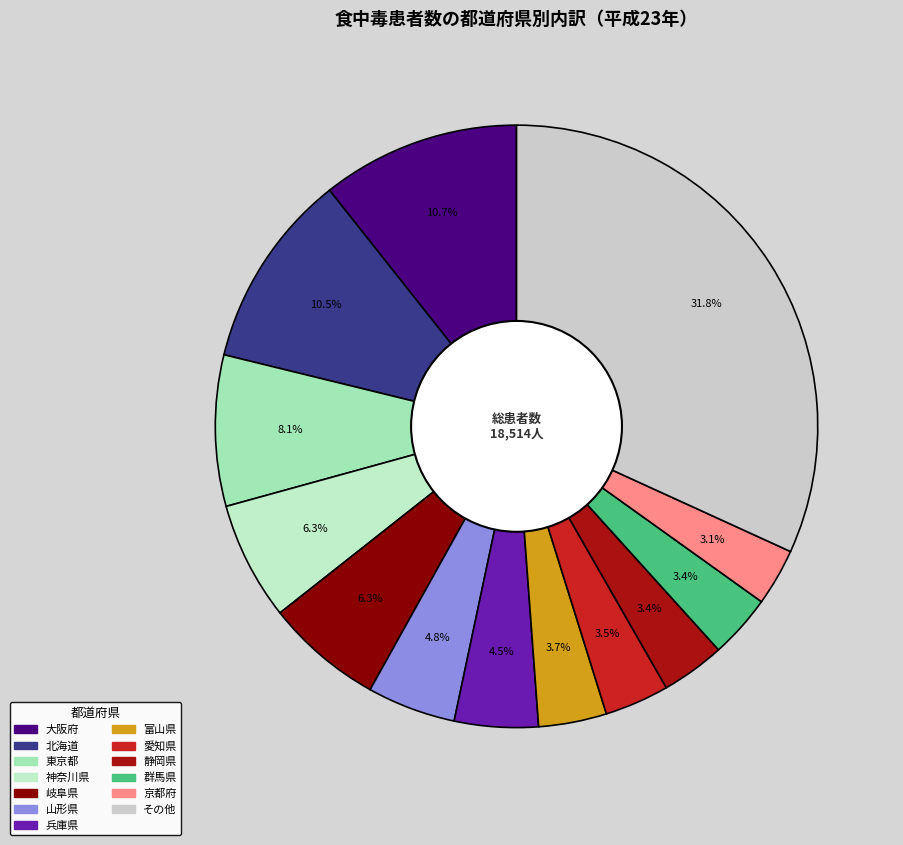

Does any single category account for the majority?

No